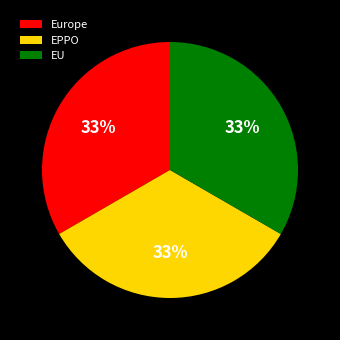

True or false: EU accounts for 21% of the total.

False